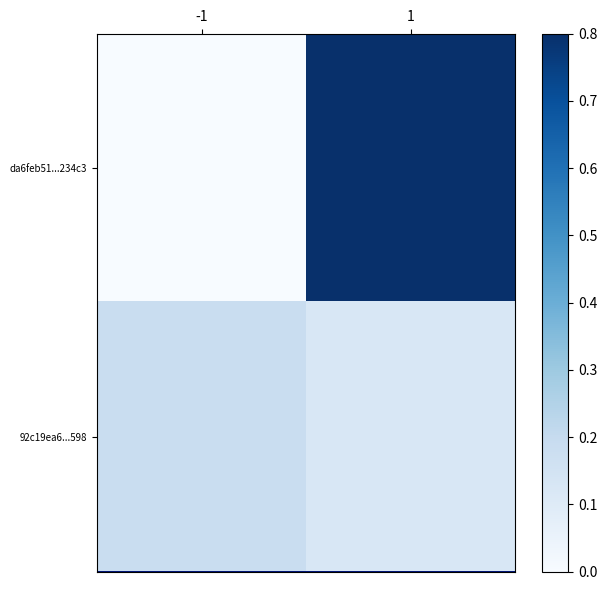

At 1, list the series in order from largest to smallest.

da6feb51...234c3, 92c19ea6...598